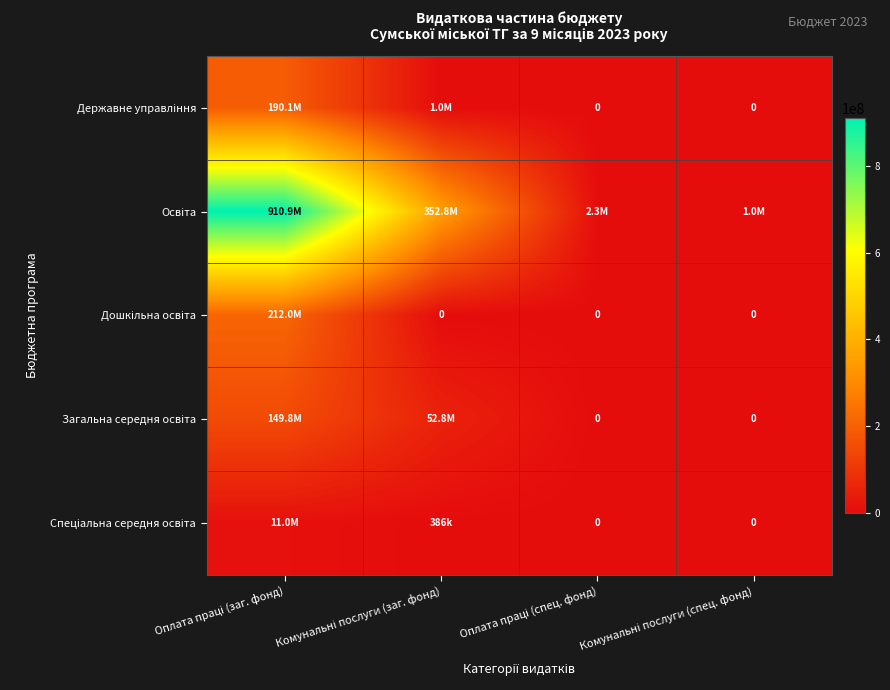

Rank the series by their maximum value, from highest to lowest.

Освіта, Дошкільна освіта, Державне управління, Загальна середня освіта, Спеціальна середня освіта